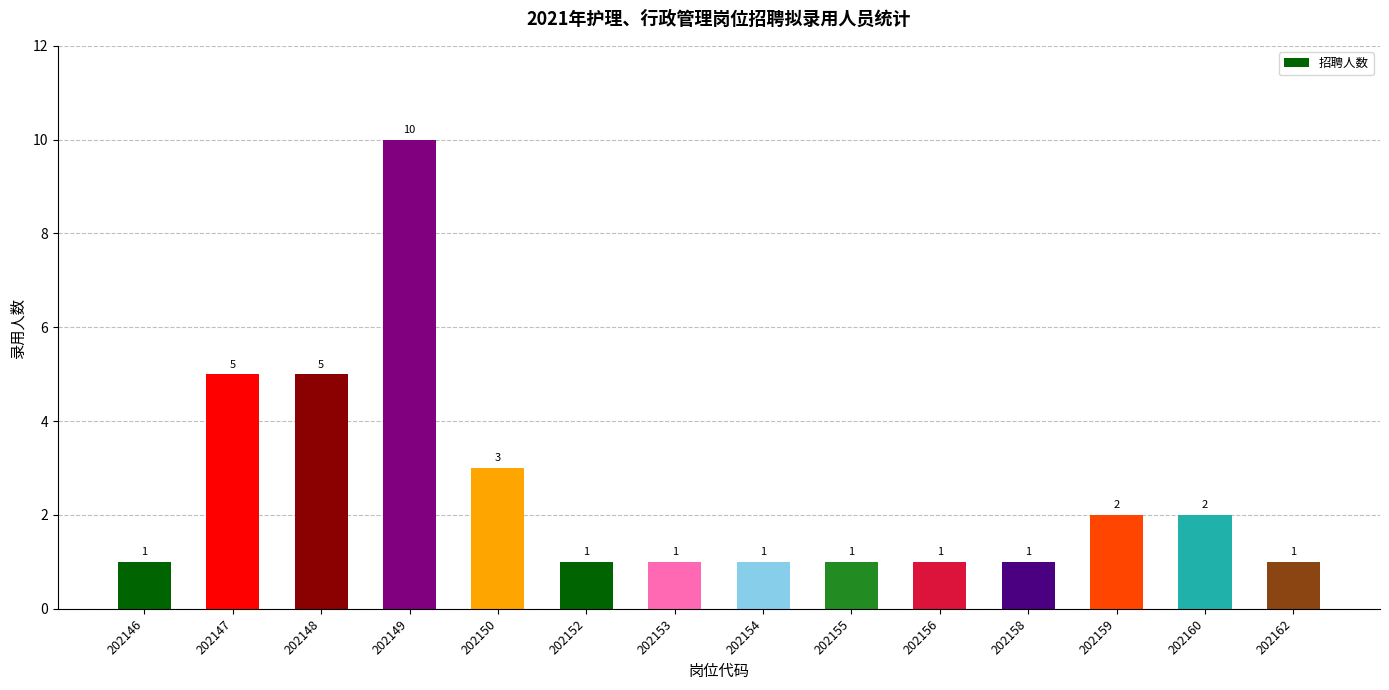

The value at 202162 is 1. True or false?

True